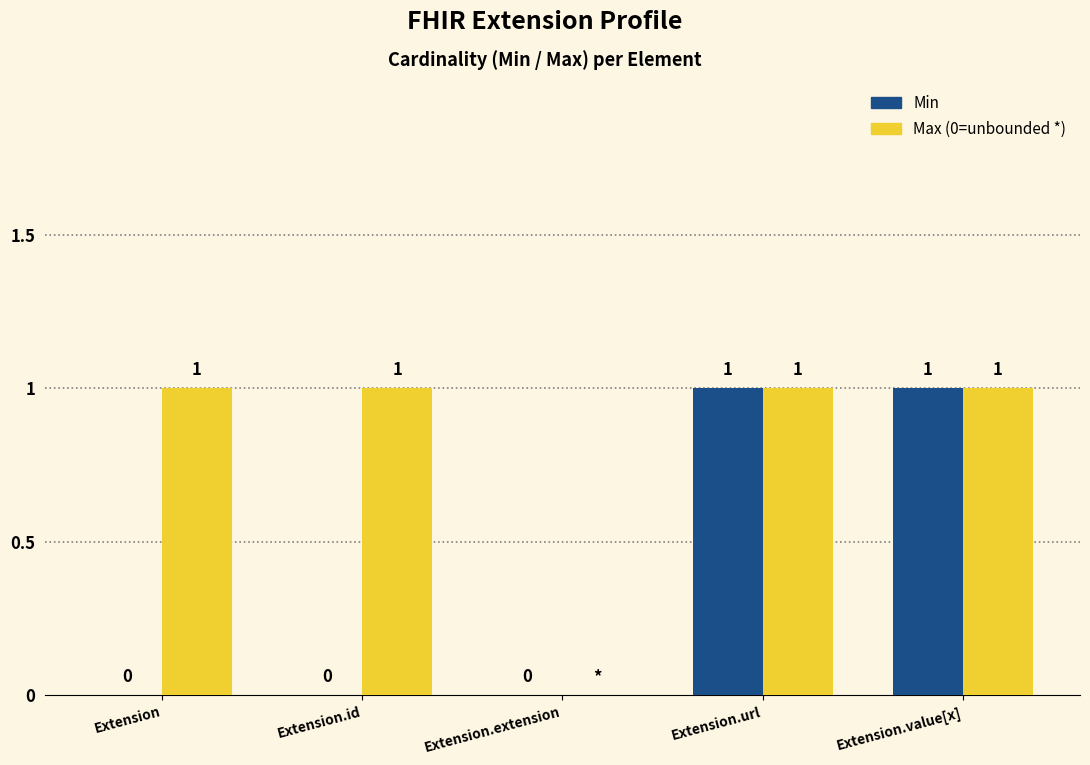

Which series changed the most between Extension.id and Extension.extension?

Max (0=unbounded *)